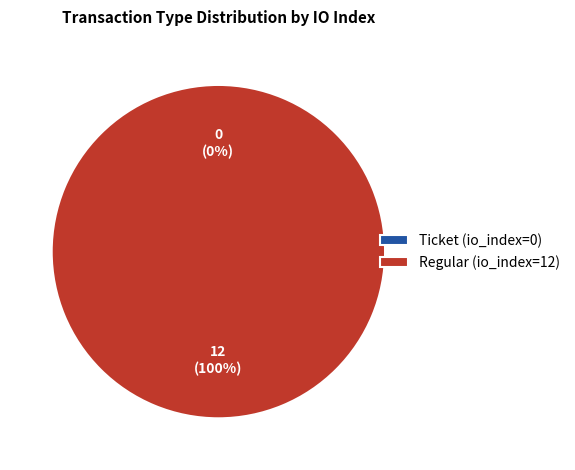

Count the number of slices in the pie.

2